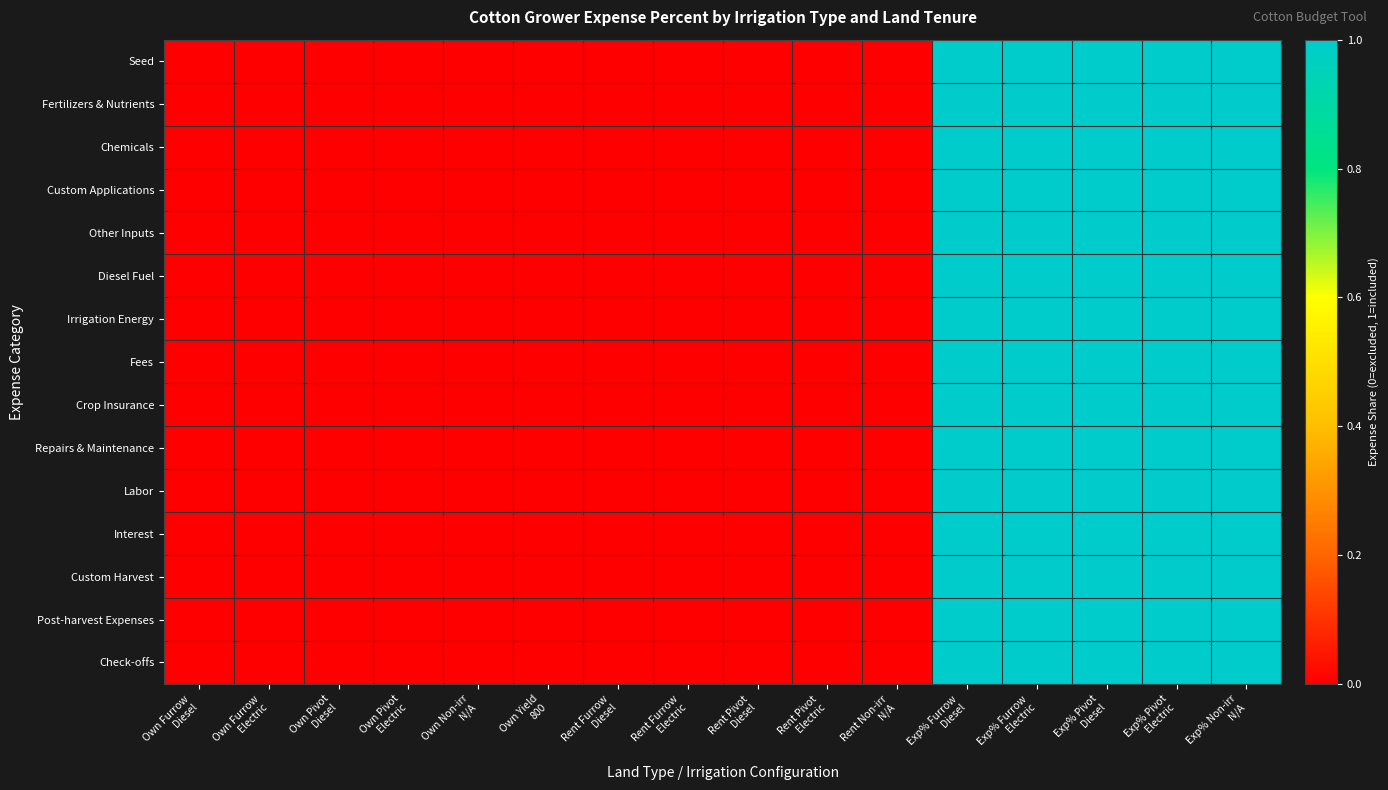

At how many categories does at least one series exceed 0?

5